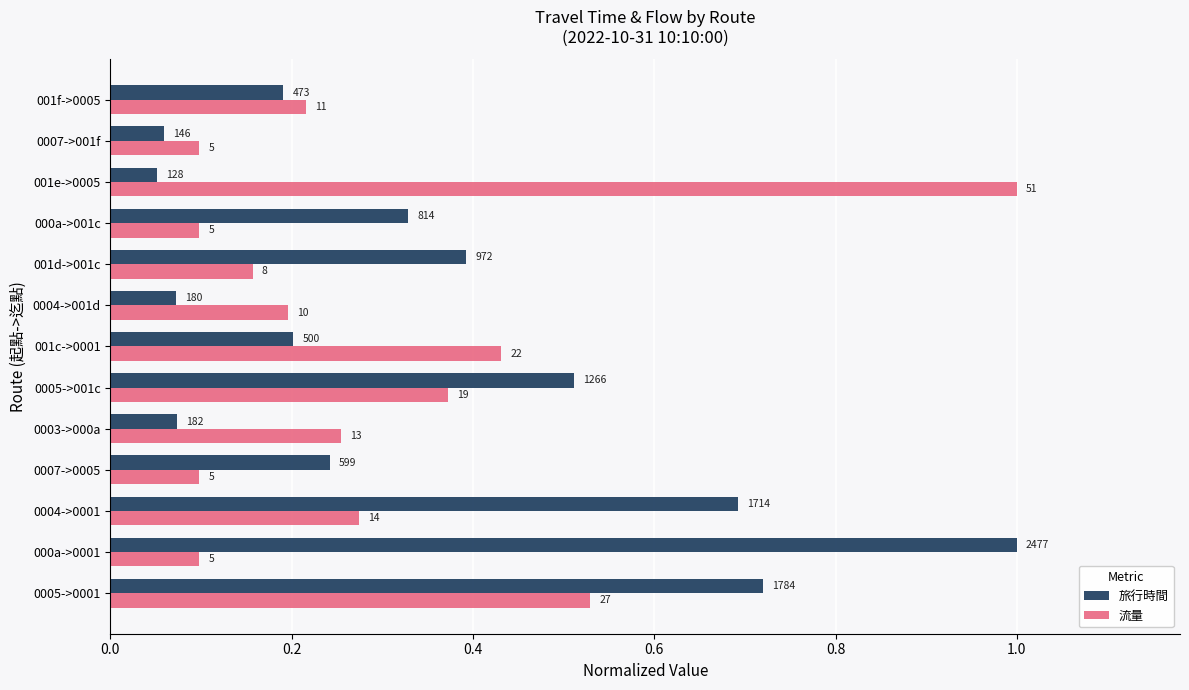

What are all the series names shown in the legend?

旅行時間, 流量